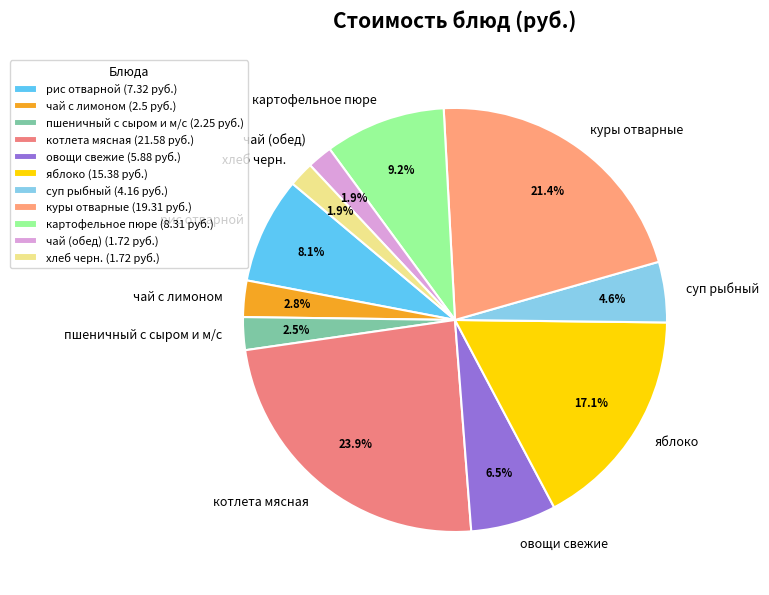

To the nearest percent, what portion does хлеб черн. represent?

2%